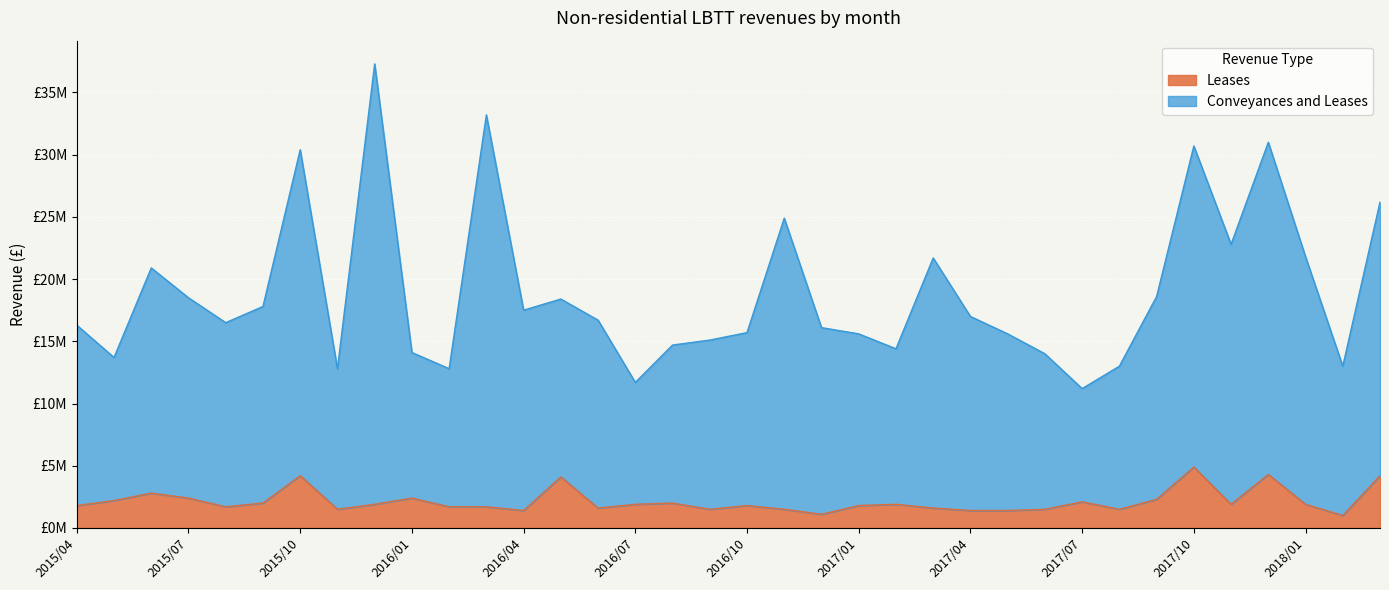

What is the difference between the maximum and minimum values in the Leases series?

3900000